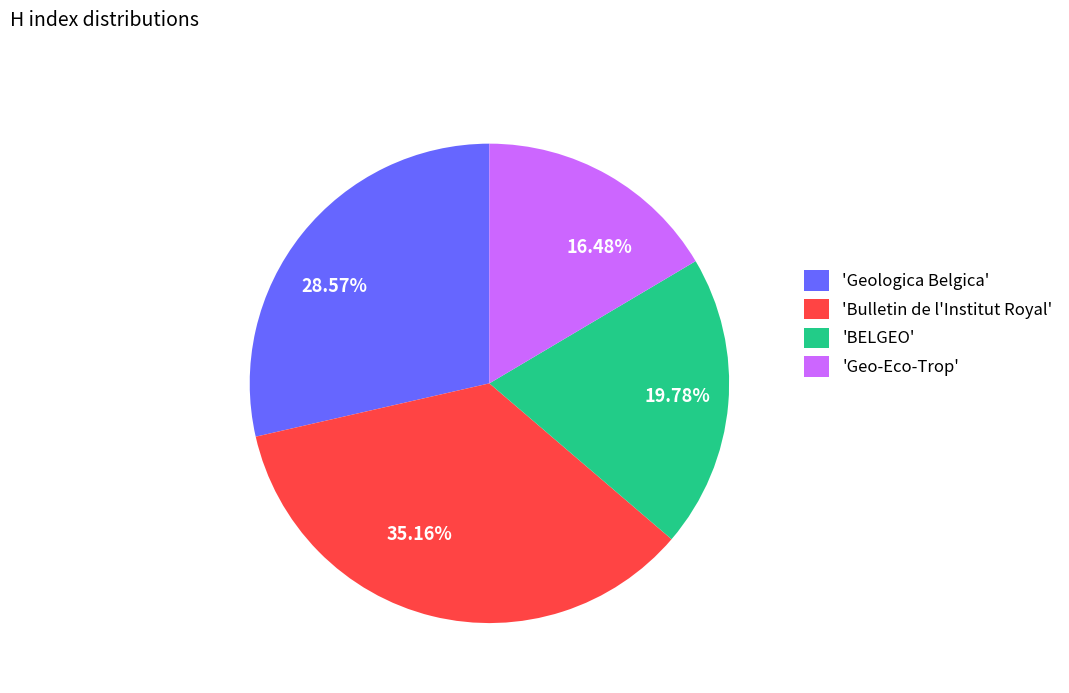

Is there a majority slice in this chart?

No